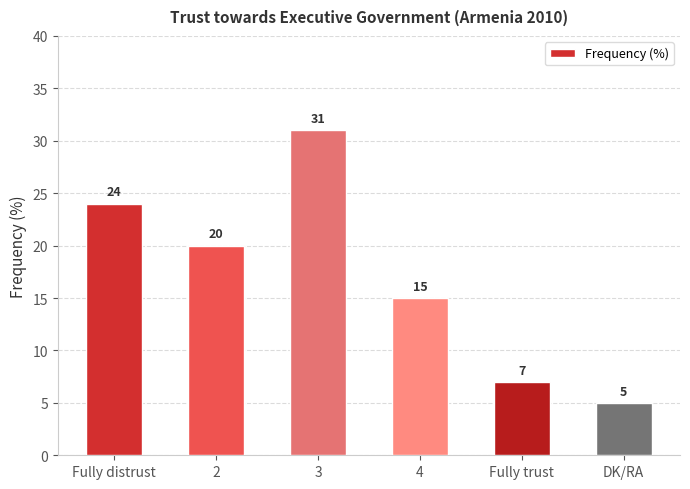

What is the label of the 1st bar from the right?

DK/RA